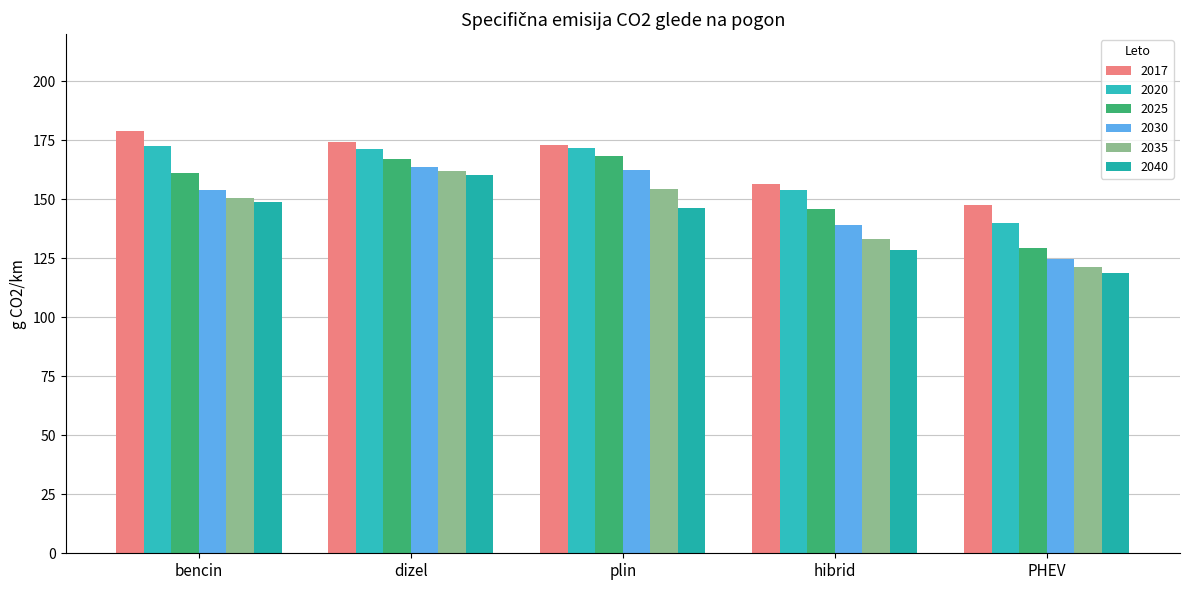

Is it true that 2030 equals 139.1 at hibrid?

True